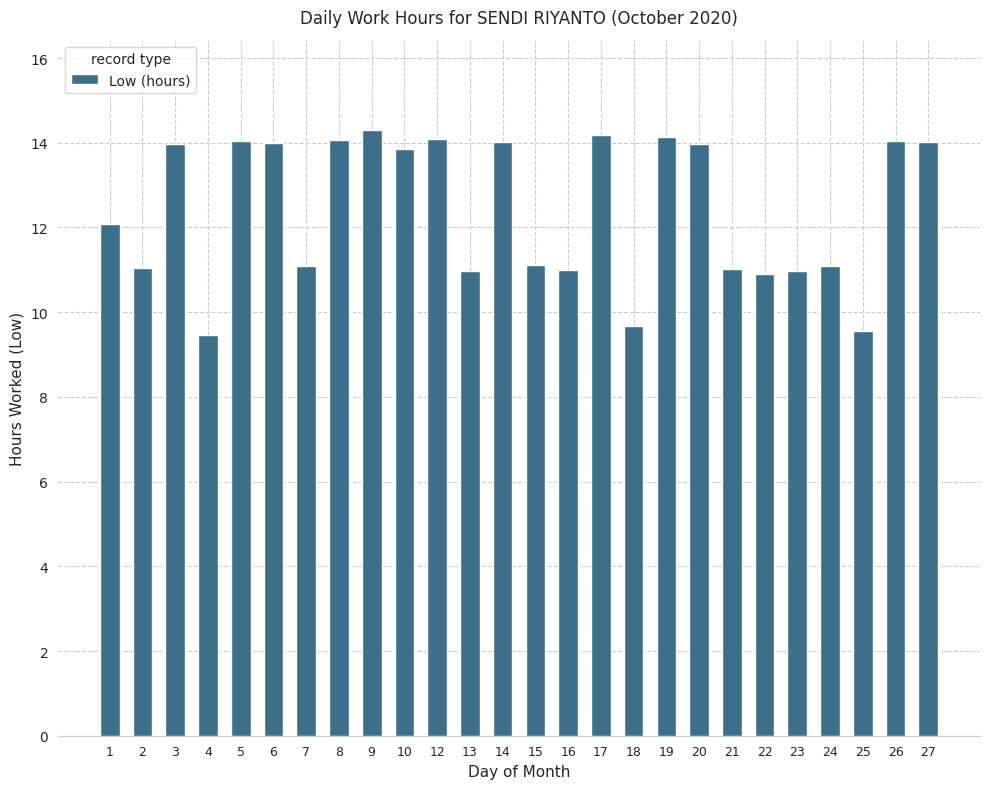

Which has a higher value, 15 or 12?

12